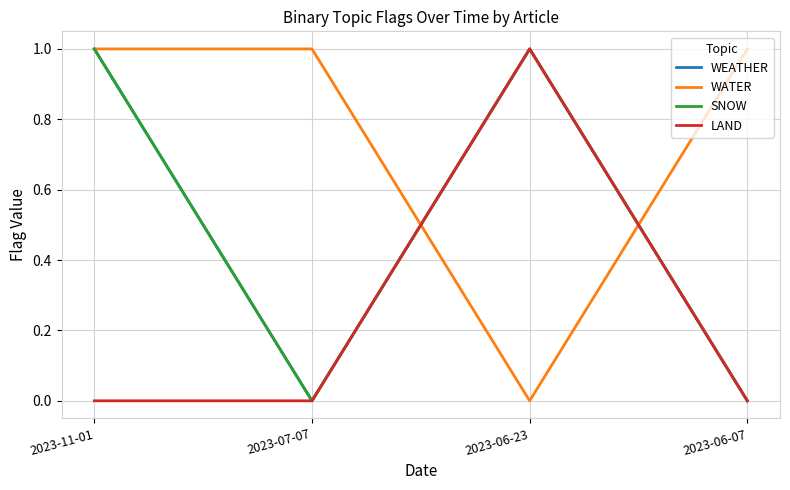

What position from the left is 2023-06-07?

4